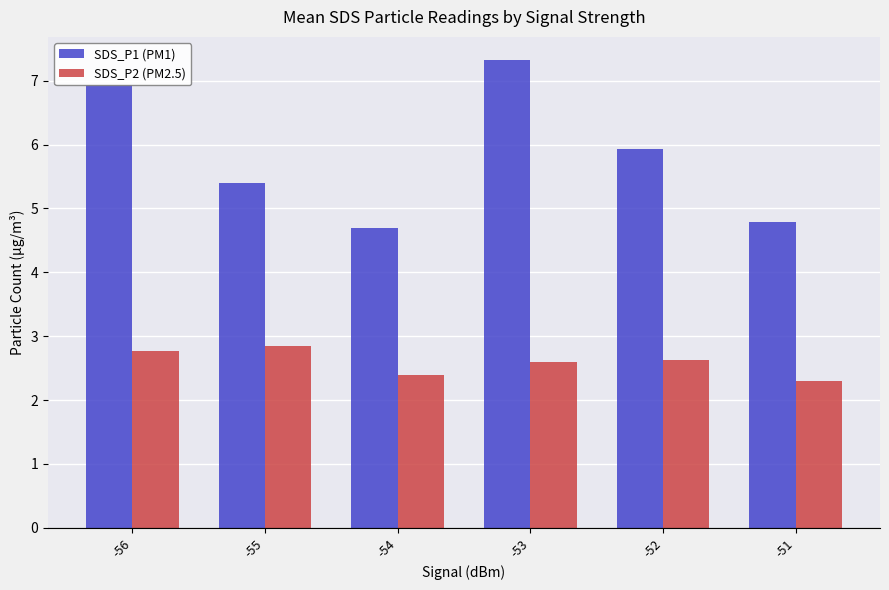

Reading left to right, extract all data points from this chart.

SDS_P1 (PM1): 6.9	5.4	4.7	7.3	5.9	4.8
SDS_P2 (PM2.5): 2.8	2.9	2.4	2.6	2.6	2.3